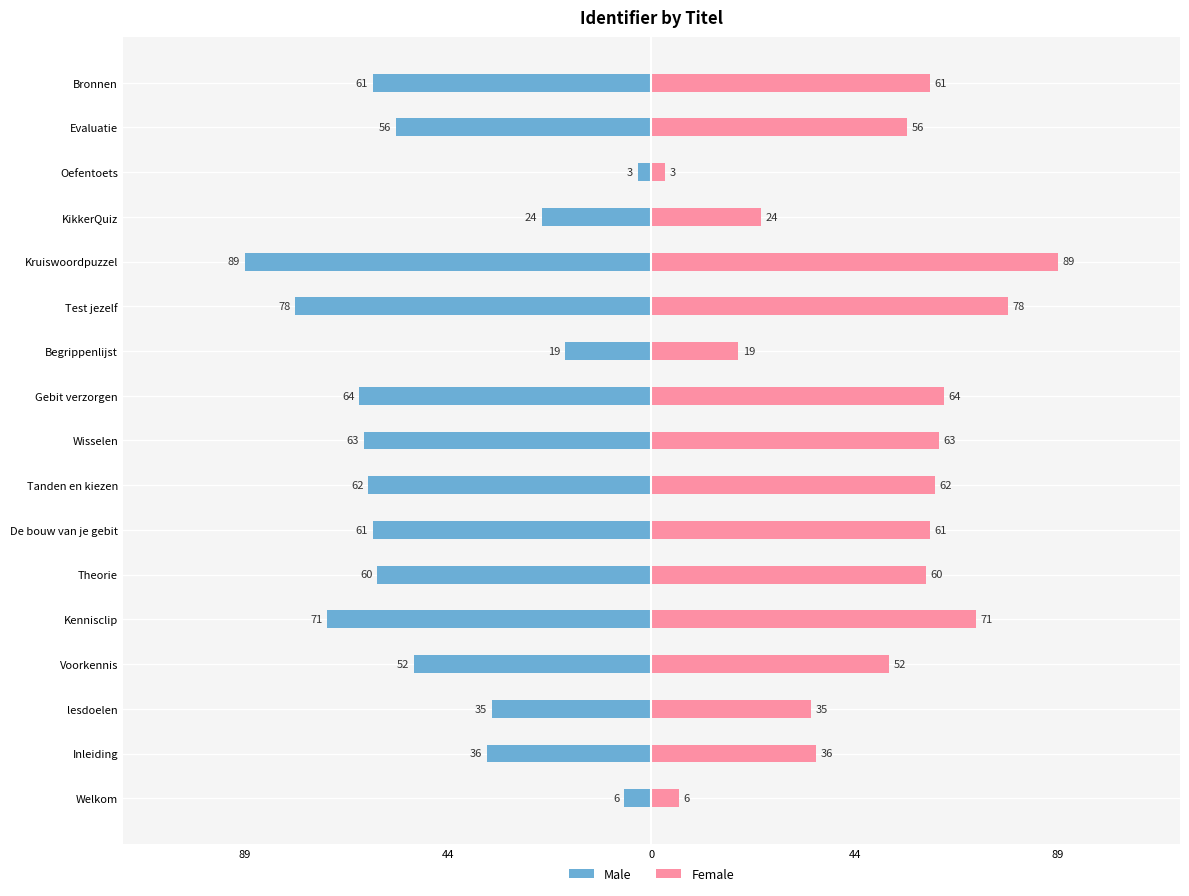

How many distinct data groups are displayed?

2